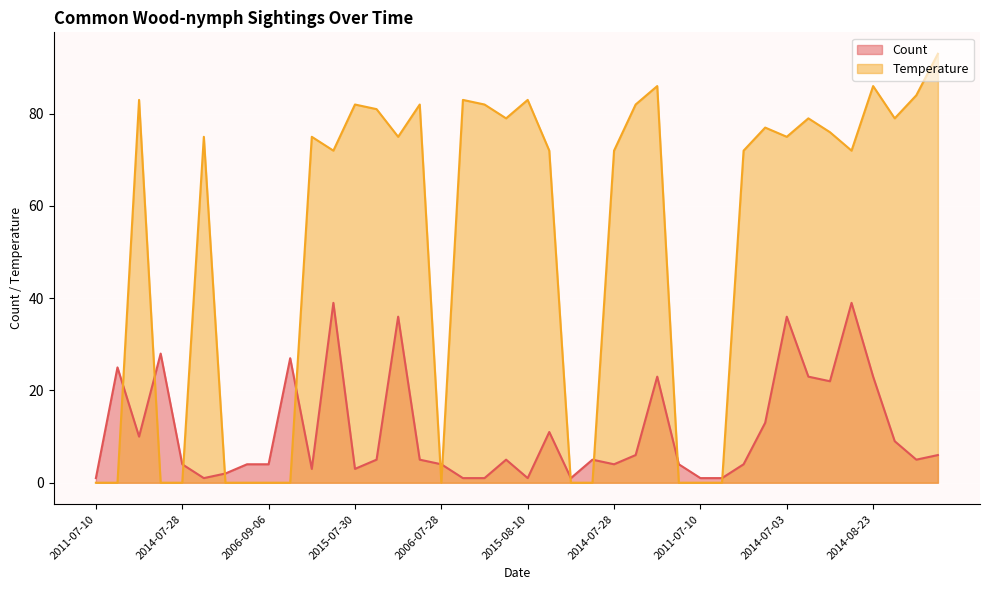

Reading left to right, what are all the values shown in this chart?

Count: 1	25	10	28	4	1	2	4	4	27	3	39	3	5	36	5	4	1	1	5	1	11	1	5	4	6	23	4	1	1	4	13	36	23	22	39	23	9	5	6
Temperature: 0	0	83	0	0	75	0	0	0	0	75	72	82	81	75	82	0	83	82	79	83	72	0	0	72	82	86	0	0	0	72	77	75	79	76	72	86	79	84	93